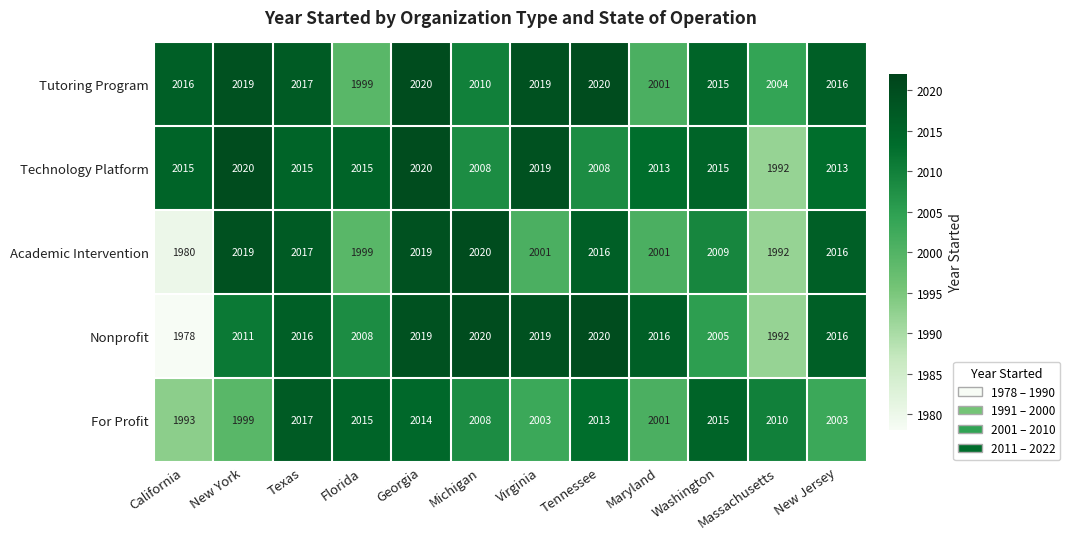

How many data points in For Profit are less than 2010?

6